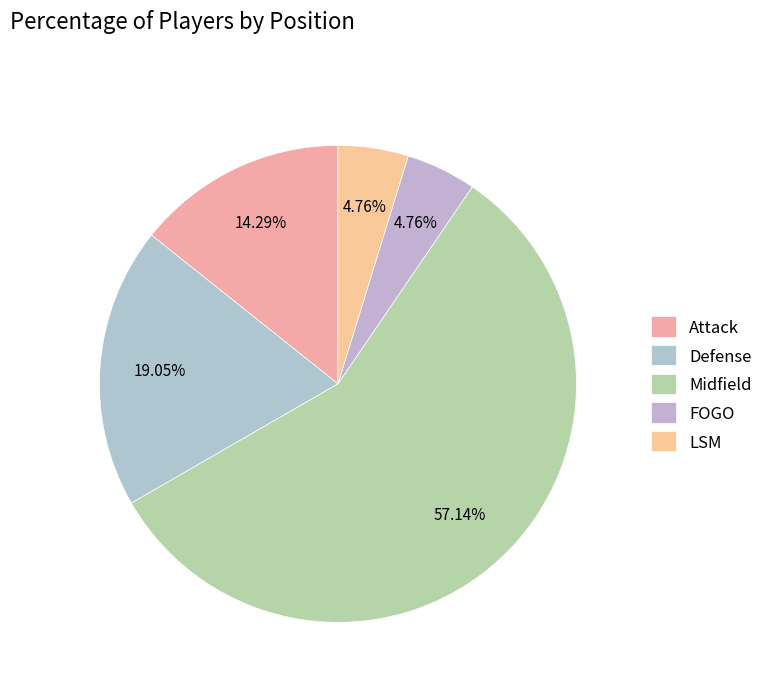

To the nearest percent, what is the difference between the largest and smallest slice percentages?

52%